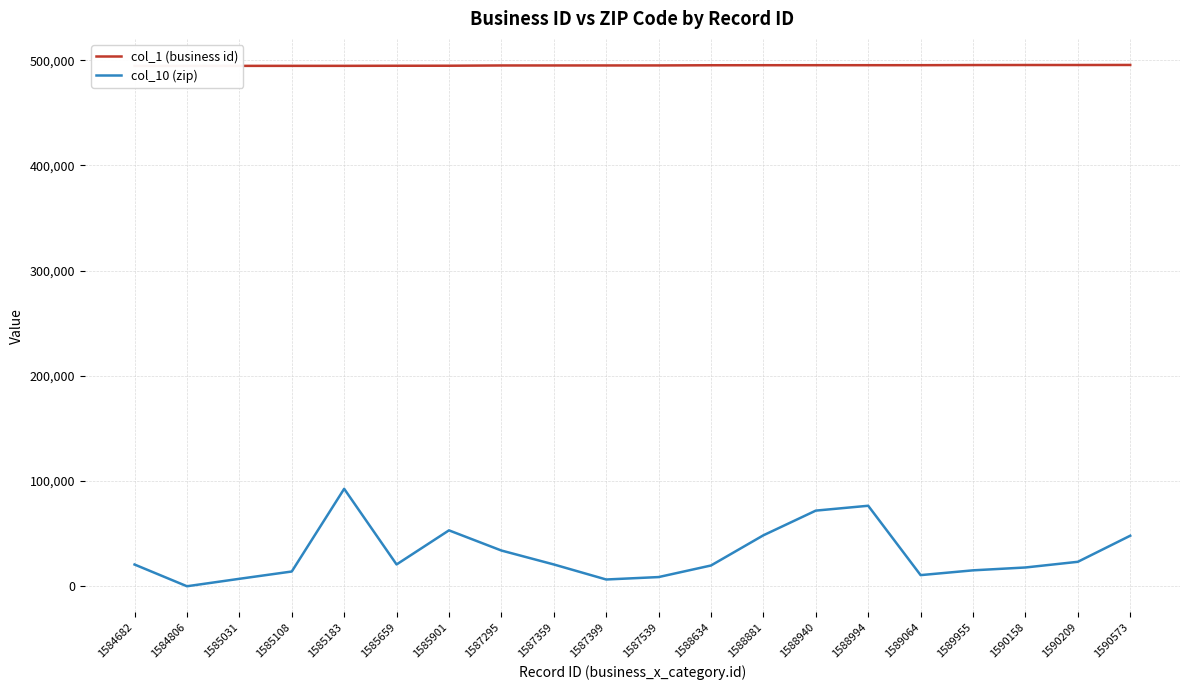

What is the spread (max minus min) of values at 1587539?

486343